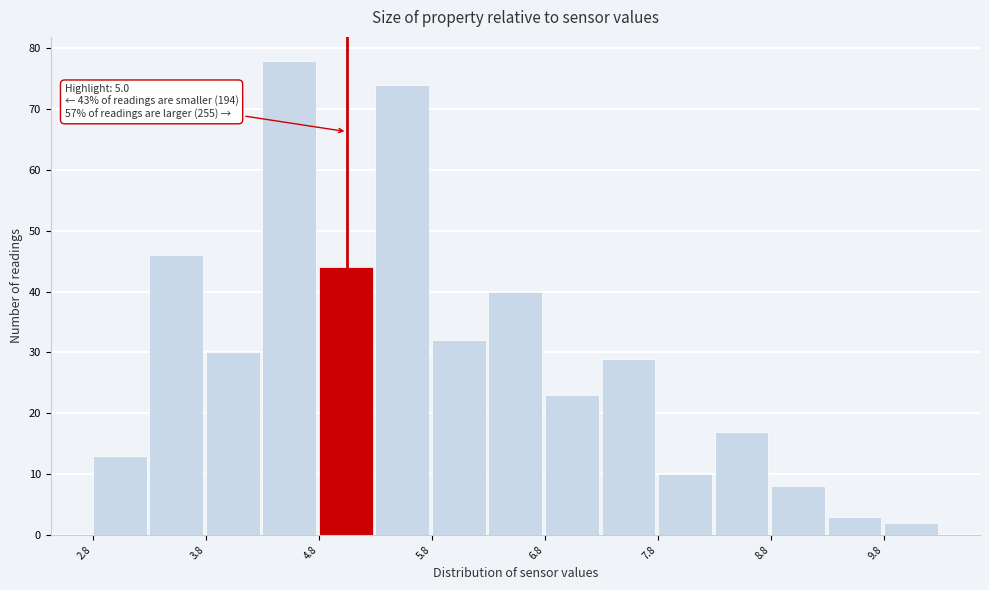

Over which range of the x-axis is the bar tallest?

4.25 to 4.75